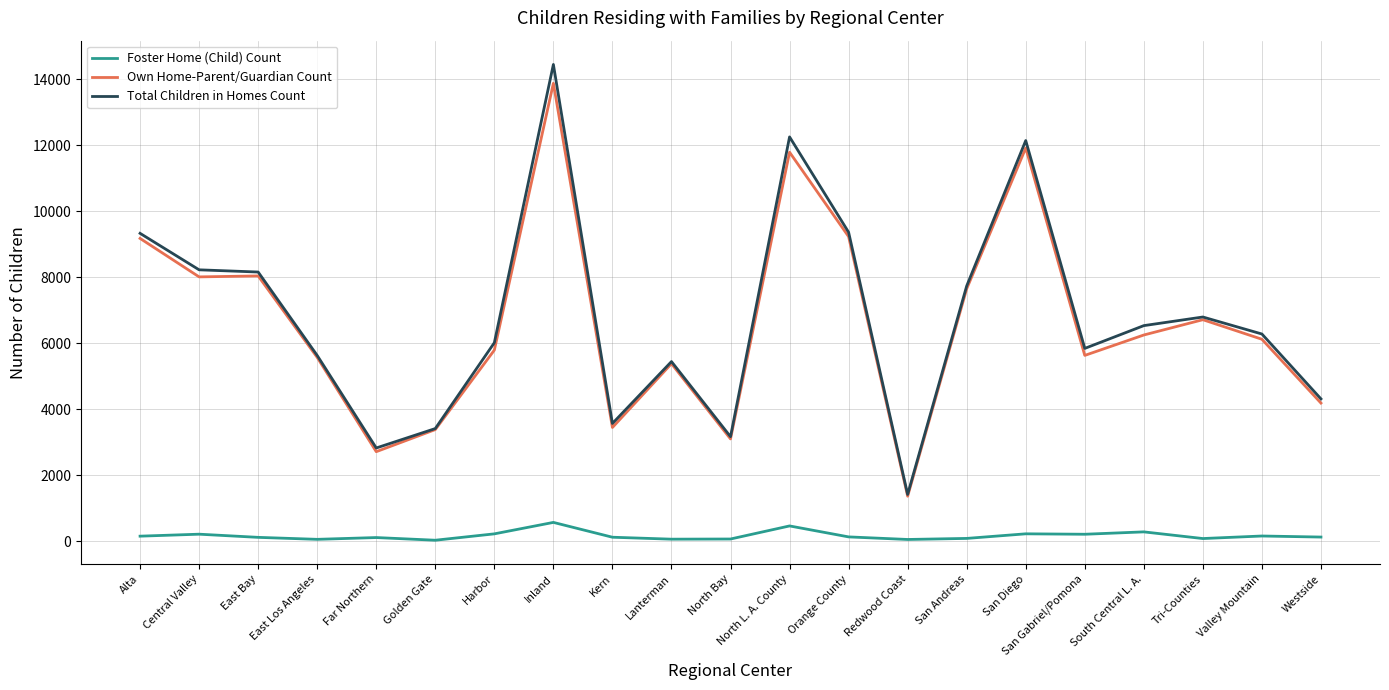

Which series has the widest spread of values?

Total Children in Homes Count